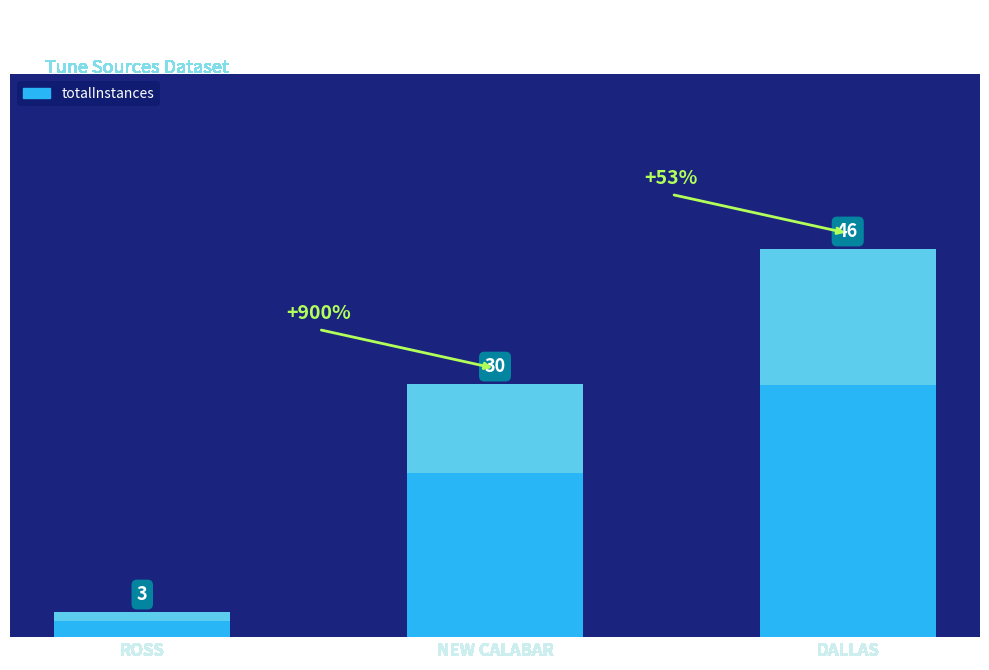

How many data points are less than 30?

1